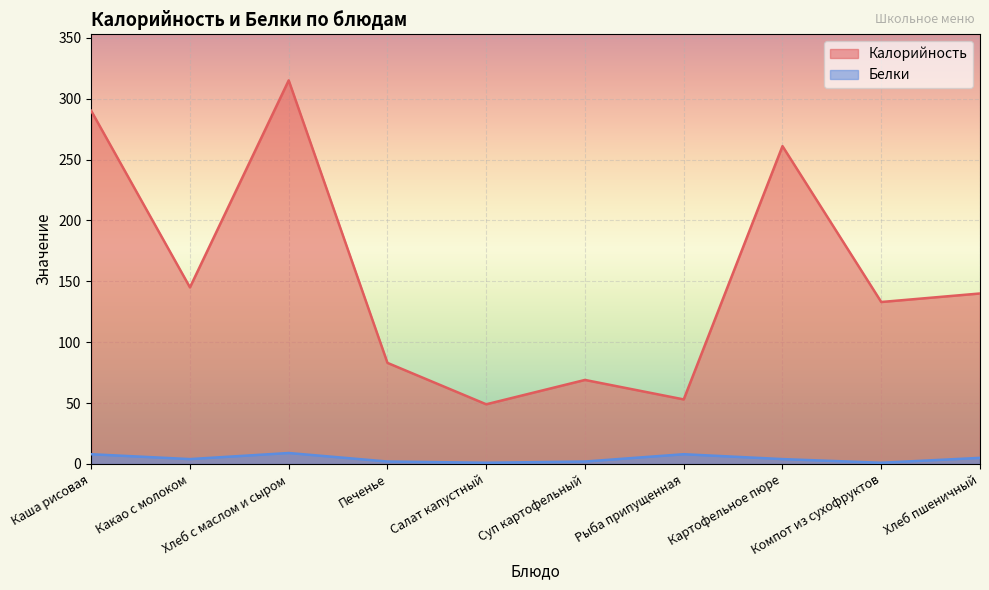

The Белки series shows 4 at Хлеб с маслом и сыром. True or false?

False